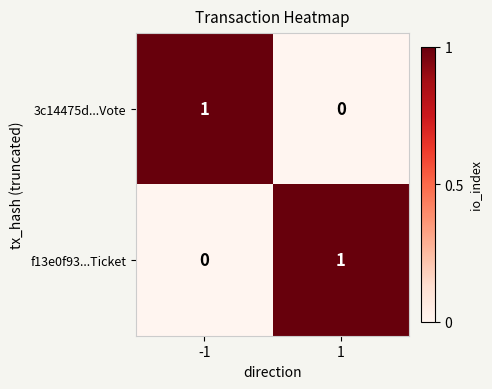

Rank the categories by f13e0f93...Ticket value from lowest to highest.

-1, 1